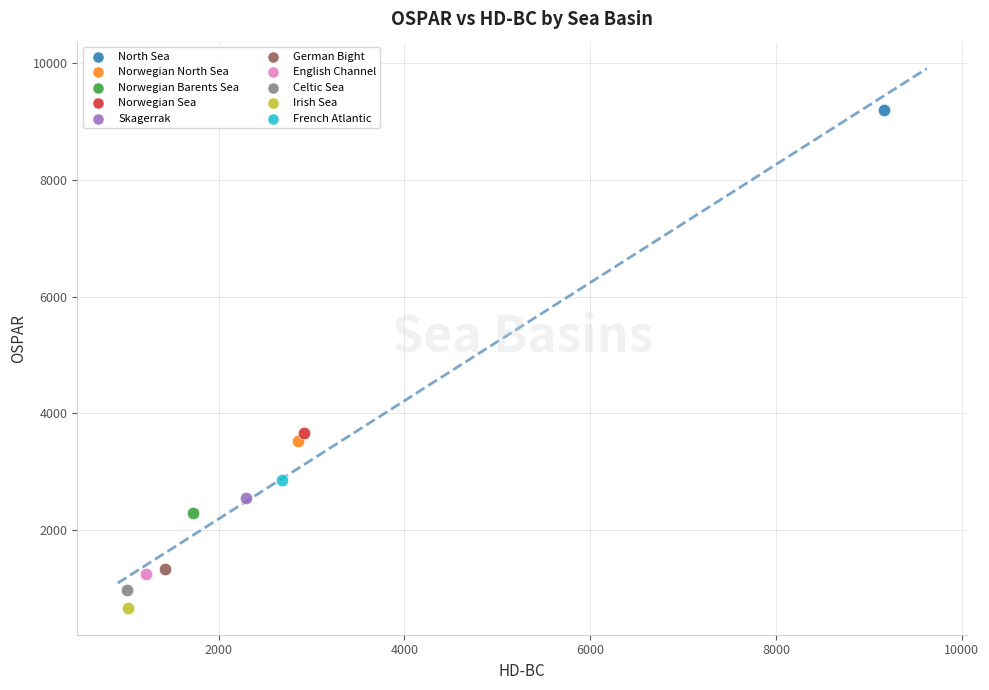

What are all the series names shown in the legend?

North Sea, Norwegian North Sea, Norwegian Barents Sea, Norwegian Sea, Skagerrak, German Bight, English Channel, Celtic Sea, Irish Sea, French Atlantic